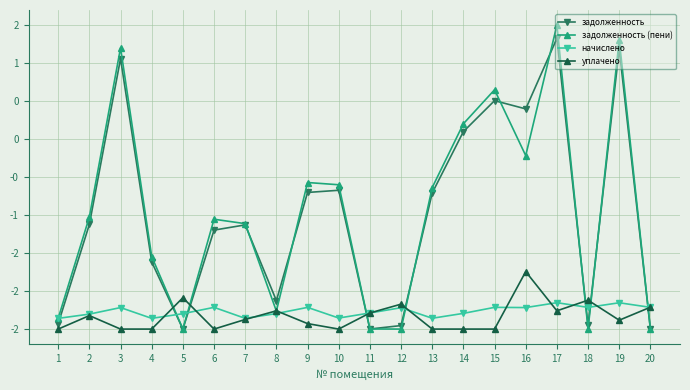

What are all the series names shown in the legend?

задолженность, задолженность (пени), начислено, уплачено